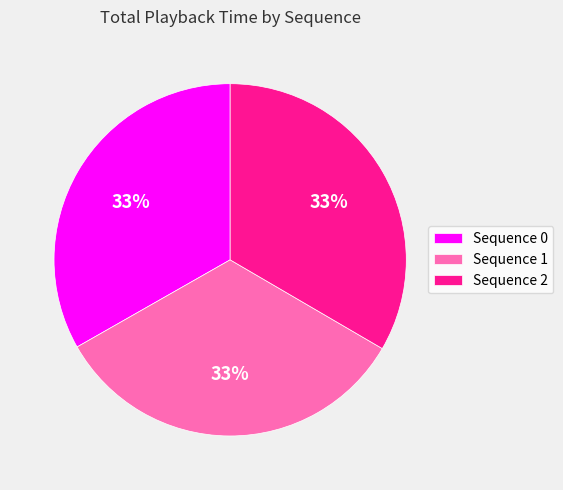

Is there a majority slice in this chart?

No